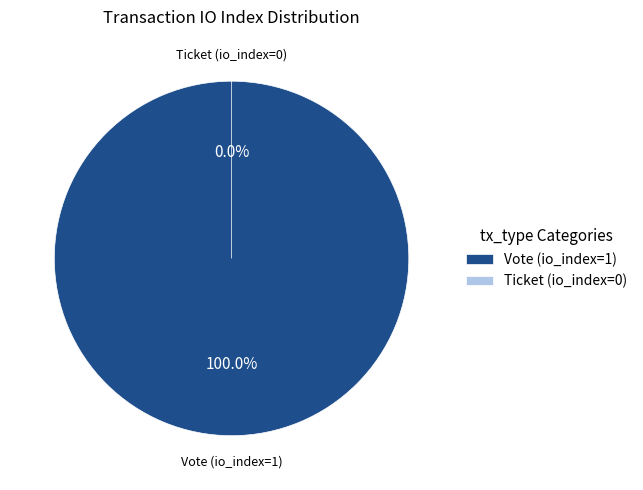

To the nearest percent, what is the difference between the largest and smallest slice percentages?

100%